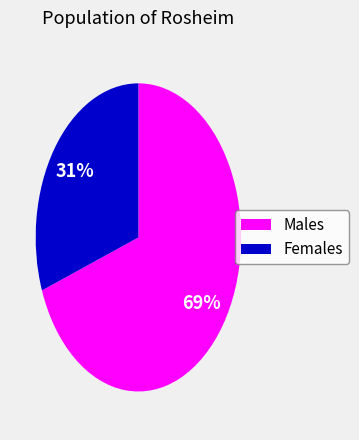

To the nearest percent, what is the average slice percentage?

50%